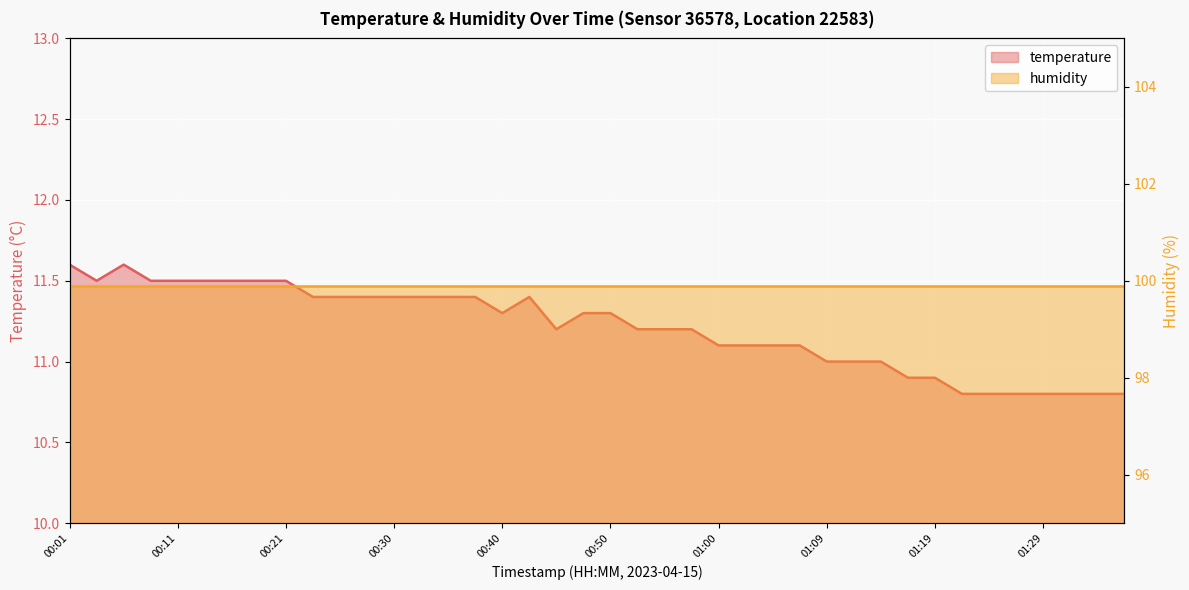

The value at 01:22 is 18.2. True or false?

False